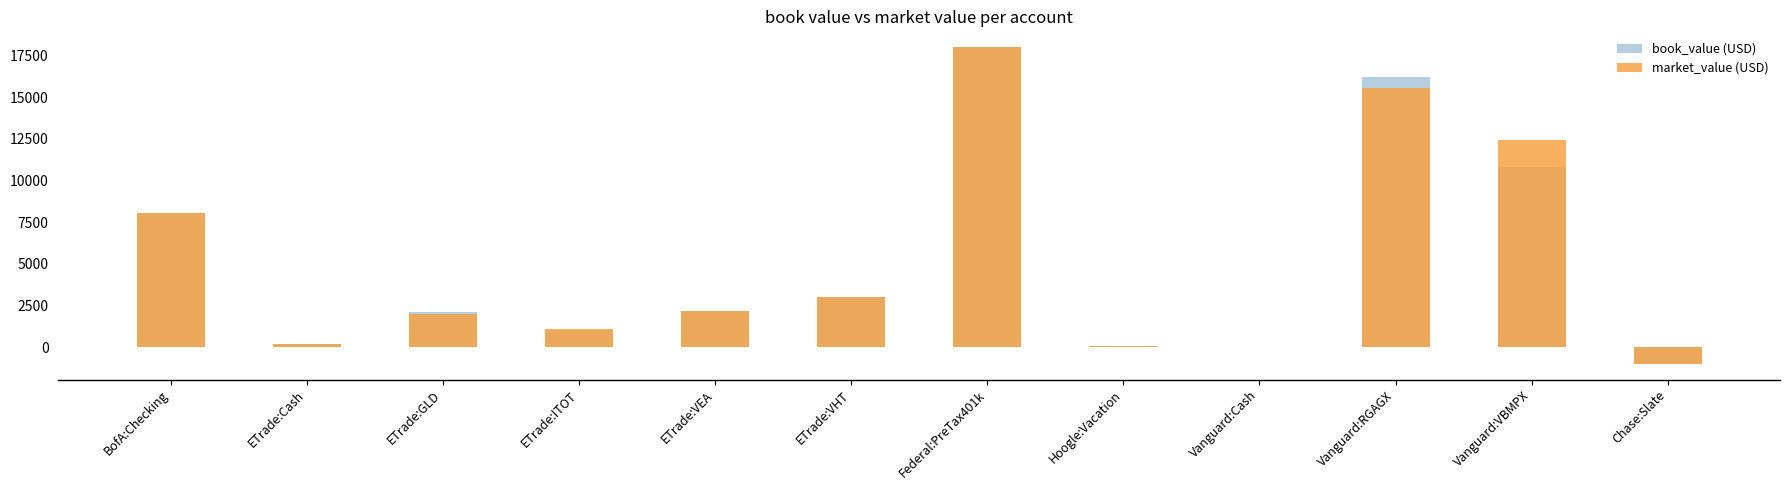

What is the maximum value shown in the chart?

18000.0